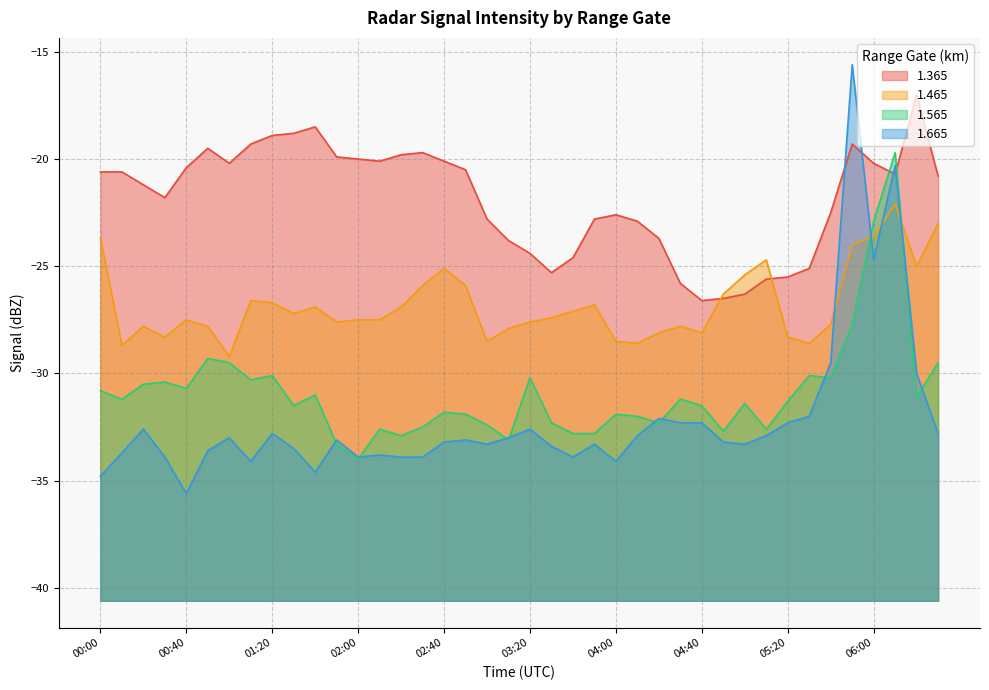

Reading left to right, list all the values displayed in this chart.

1.365: -20.6	-20.6	-21.2	-21.8	-20.4	-19.5	-20.2	-19.3	-18.9	-18.8	-18.5	-19.9	-20.0	-20.1	-19.8	-19.7	-20.1	-20.5	-22.8	-23.8	-24.4	-25.3	-24.6	-22.8	-22.6	-22.9	-23.7	-25.8	-26.6	-26.5	-26.3	-25.6	-25.5	-25.1	-22.5	-19.3	-20.2	-20.7	-17.0	-20.8
1.465: -23.7	-28.7	-27.8	-28.3	-27.5	-27.8	-29.2	-26.6	-26.7	-27.2	-26.9	-27.6	-27.5	-27.5	-26.9	-25.9	-25.1	-25.9	-28.5	-27.9	-27.6	-27.4	-27.1	-26.8	-28.5	-28.6	-28.1	-27.8	-28.1	-26.3	-25.4	-24.7	-28.3	-28.6	-27.7	-24.0	-23.6	-22.1	-25.0	-23.0
1.565: -30.8	-31.2	-30.5	-30.4	-30.7	-29.3	-29.5	-30.3	-30.1	-31.5	-31.0	-33.3	-34.0	-32.6	-32.9	-32.5	-31.8	-31.9	-32.4	-33.1	-30.2	-32.3	-32.8	-32.8	-31.9	-32.0	-32.3	-31.2	-31.5	-32.7	-31.4	-32.6	-31.3	-30.1	-30.2	-27.7	-22.9	-19.7	-31.1	-29.5
1.665: -34.8	-33.7	-32.6	-33.9	-35.6	-33.6	-33.0	-34.1	-32.8	-33.5	-34.6	-33.1	-33.9	-33.8	-33.9	-33.9	-33.2	-33.1	-33.3	-33.0	-32.6	-33.4	-33.9	-33.3	-34.1	-32.9	-32.1	-32.3	-32.3	-33.2	-33.3	-32.9	-32.3	-32.0	-29.5	-15.6	-24.7	-20.3	-30.0	-32.8